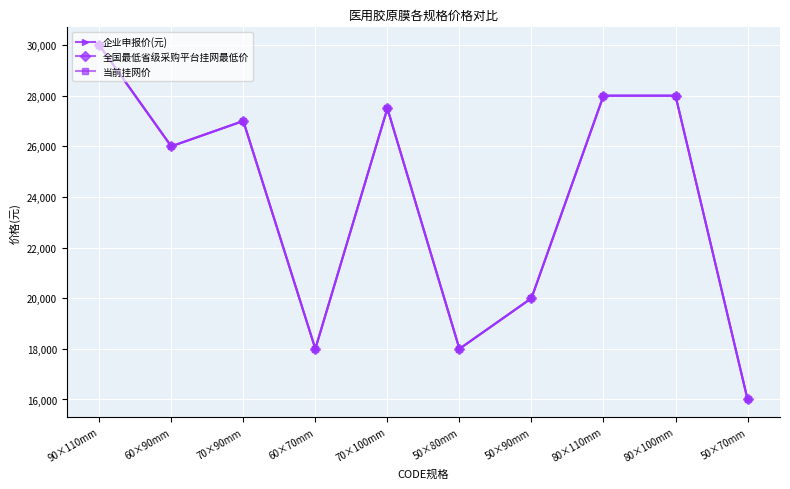

What is the value of the 全国最低省级采购平台挂网最低价 point at the 7th from the left?

20000